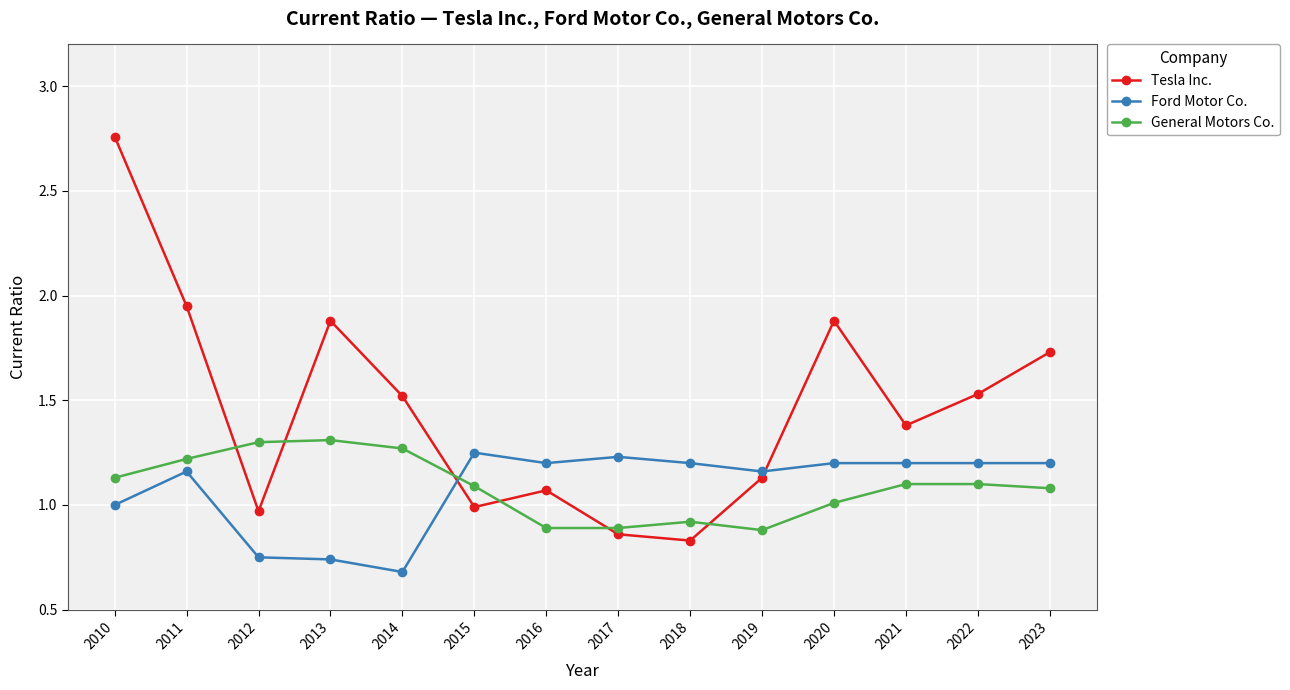

At which label is Ford Motor Co. closest to 0?

2014